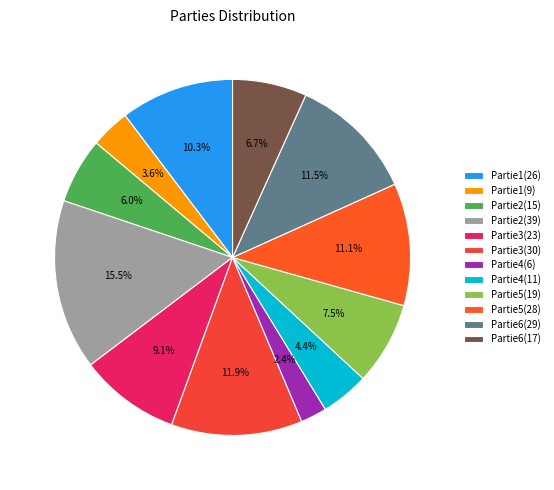

Rank the categories by value from lowest to highest.

Partie4_6, Partie1_9, Partie4_11, Partie2_15, Partie6_17, Partie5_19, Partie3_23, Partie1_26, Partie5_28, Partie6_29, Partie3_30, Partie2_39